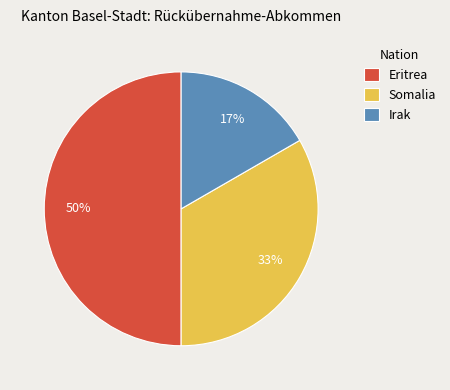

To the nearest percent, what percentage of the pie is Eritrea?

50%